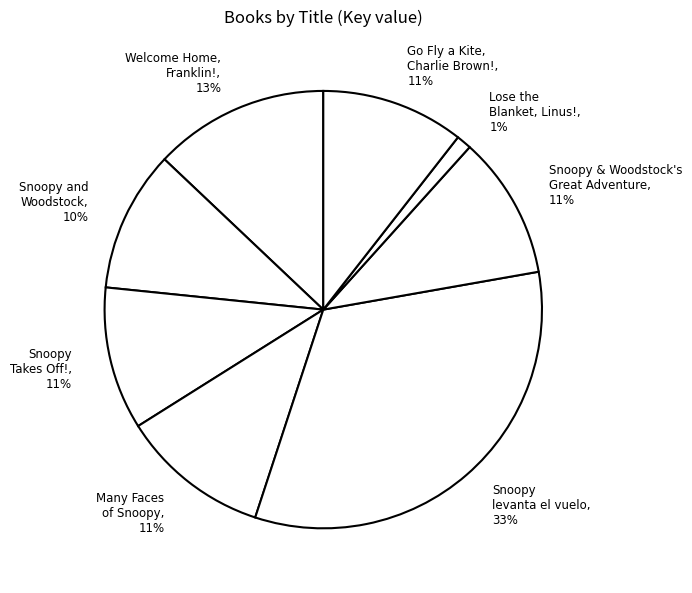

To the nearest percent, what portion does Snoopy levanta el vuelo, 33% represent?

33%